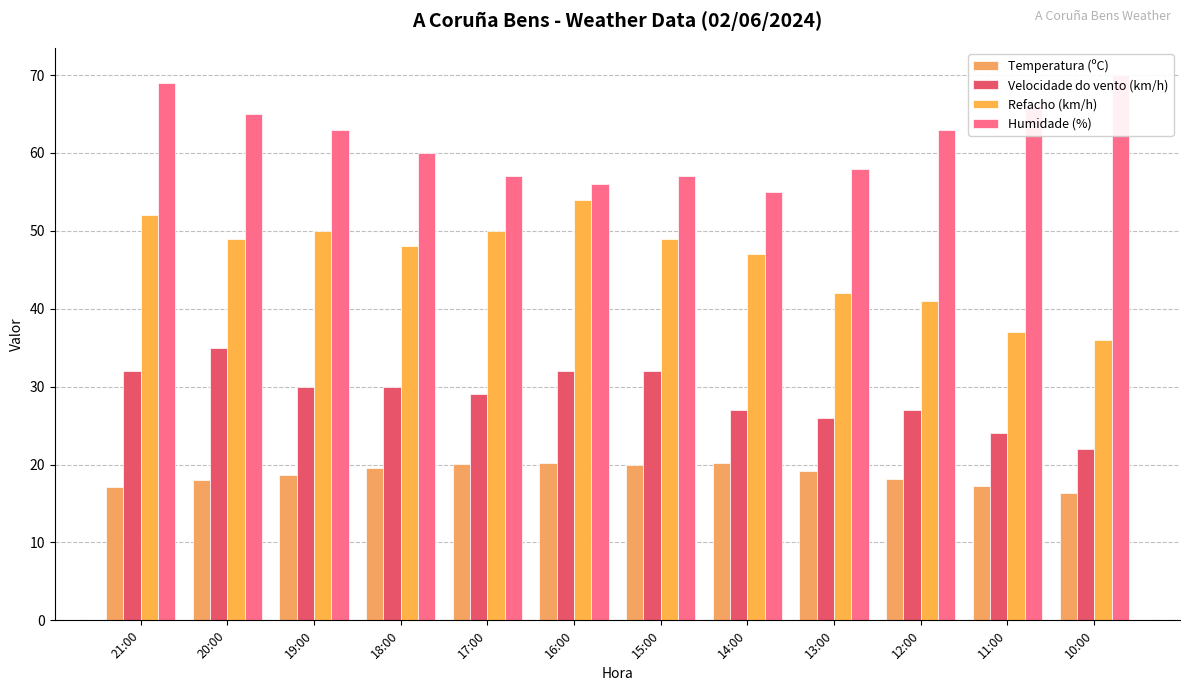

Is it true that Temperatura (ºC) equals 28.6 at 20:00?

False